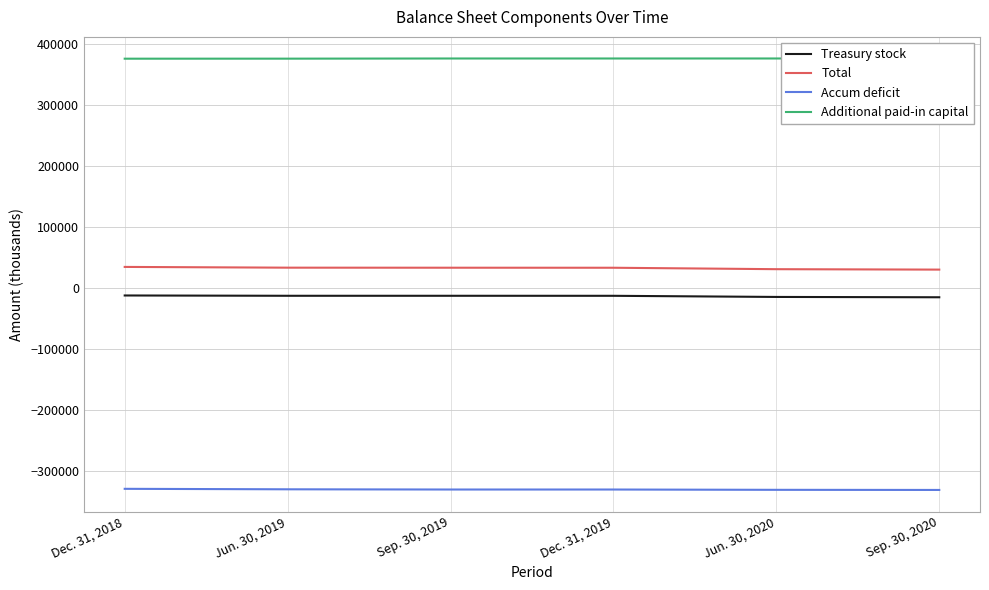

Which has a higher value, Dec. 31, 2019 or Jun. 30, 2020?

Dec. 31, 2019